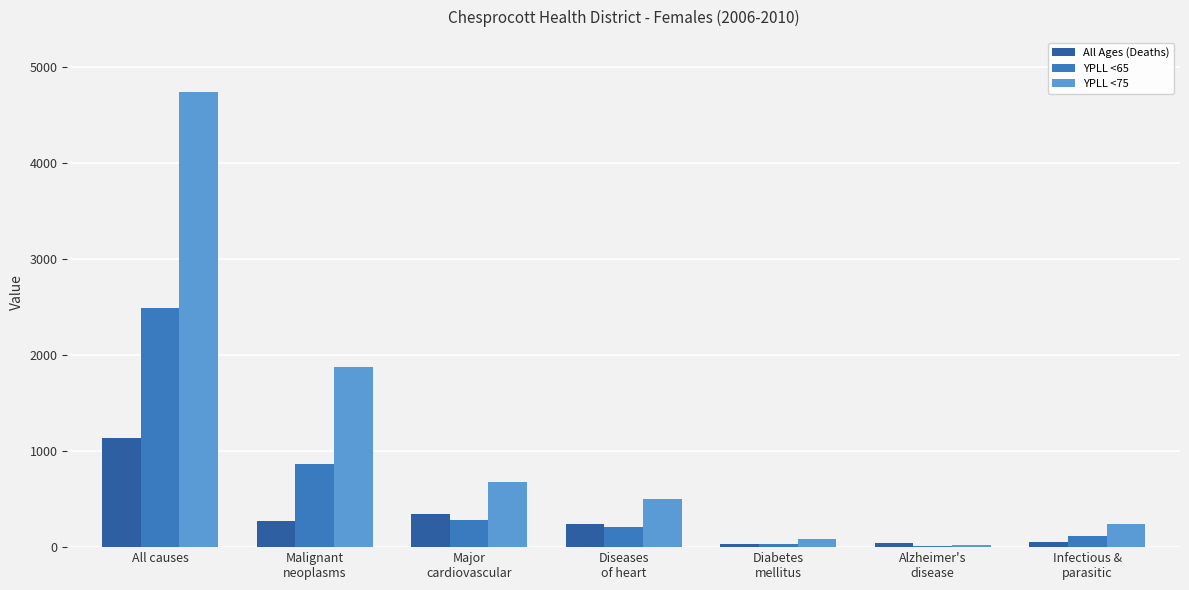

Which series changed the most between Diabetes
mellitus and Infectious &
parasitic?

YPLL <75